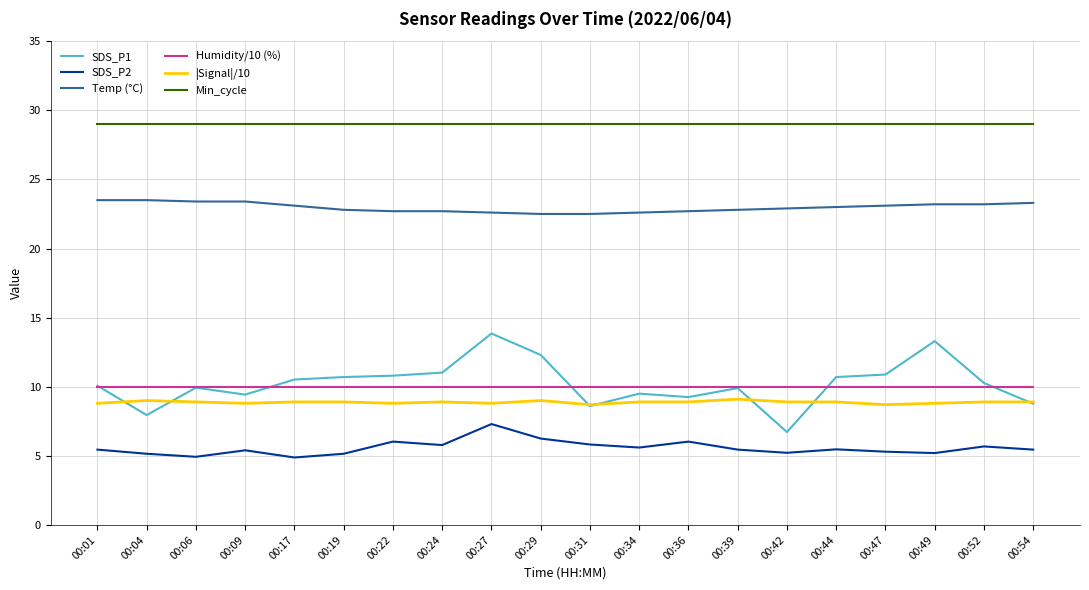

At 00:44, list the series in order from smallest to largest.

SDS_P2, |Signal|/10, Humidity/10 (%), SDS_P1, Temp (°C), Min_cycle